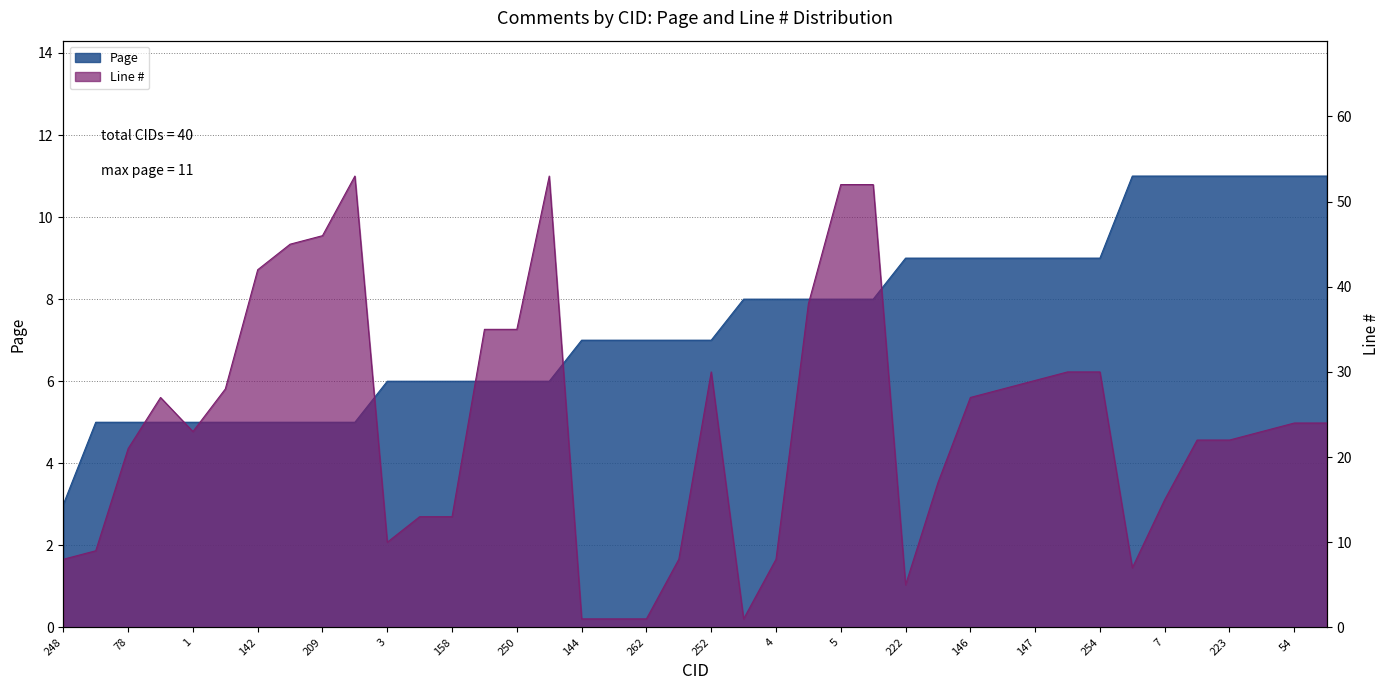

True or false: Line # has more than 2 interior local peaks.

True